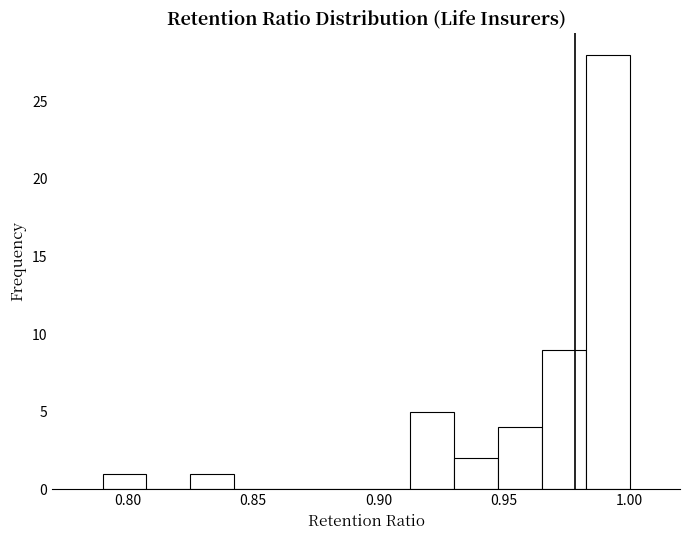

Read against the x-axis, roughly where is the centre of the tallest bar?

0.990